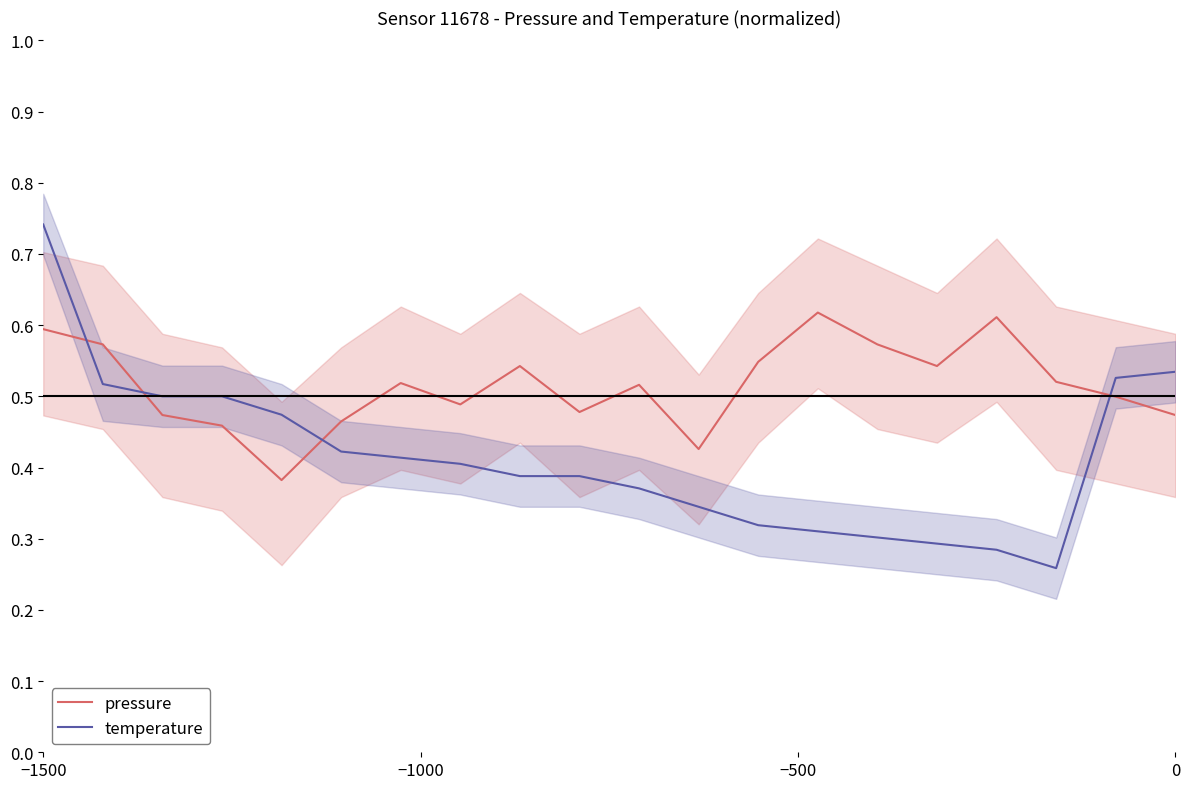

True or false: pressure and temperature cross at least once.

True